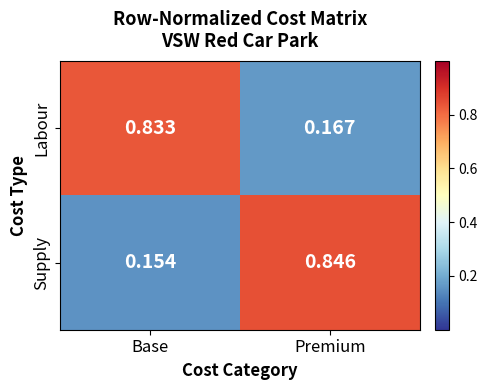

Rank the series by their maximum value, from highest to lowest.

Supply, Labour